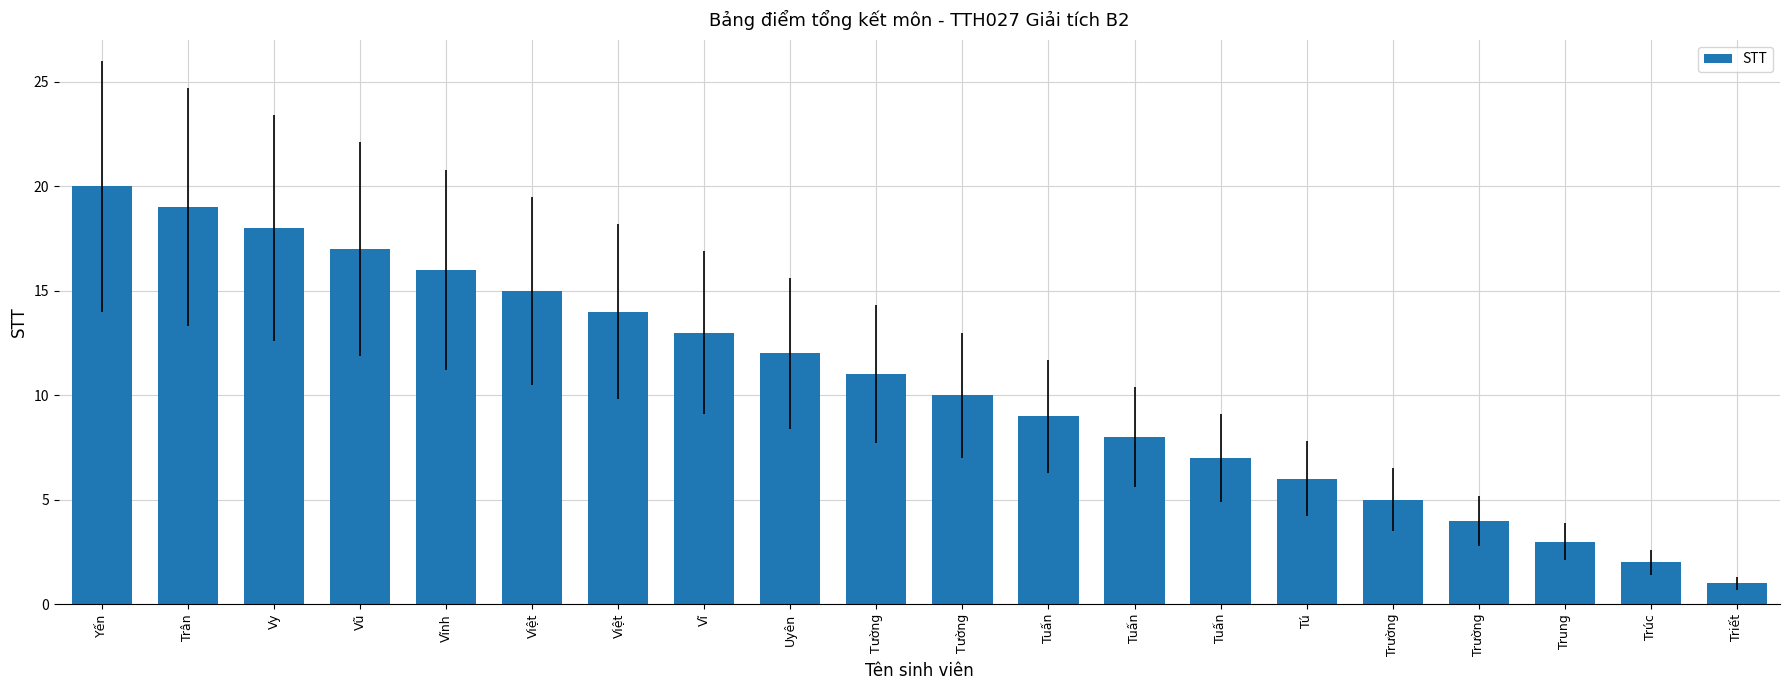

How many values are below 11?

10